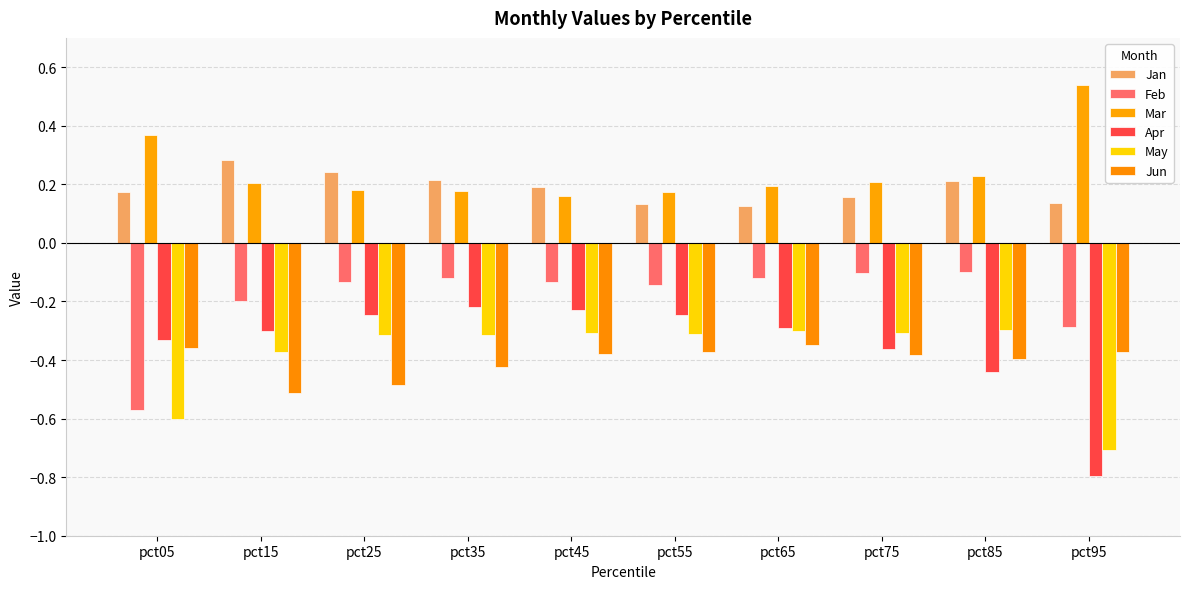

Rank the categories by May value from lowest to highest.

pct95, pct05, pct15, pct35, pct25, pct55, pct75, pct45, pct65, pct85